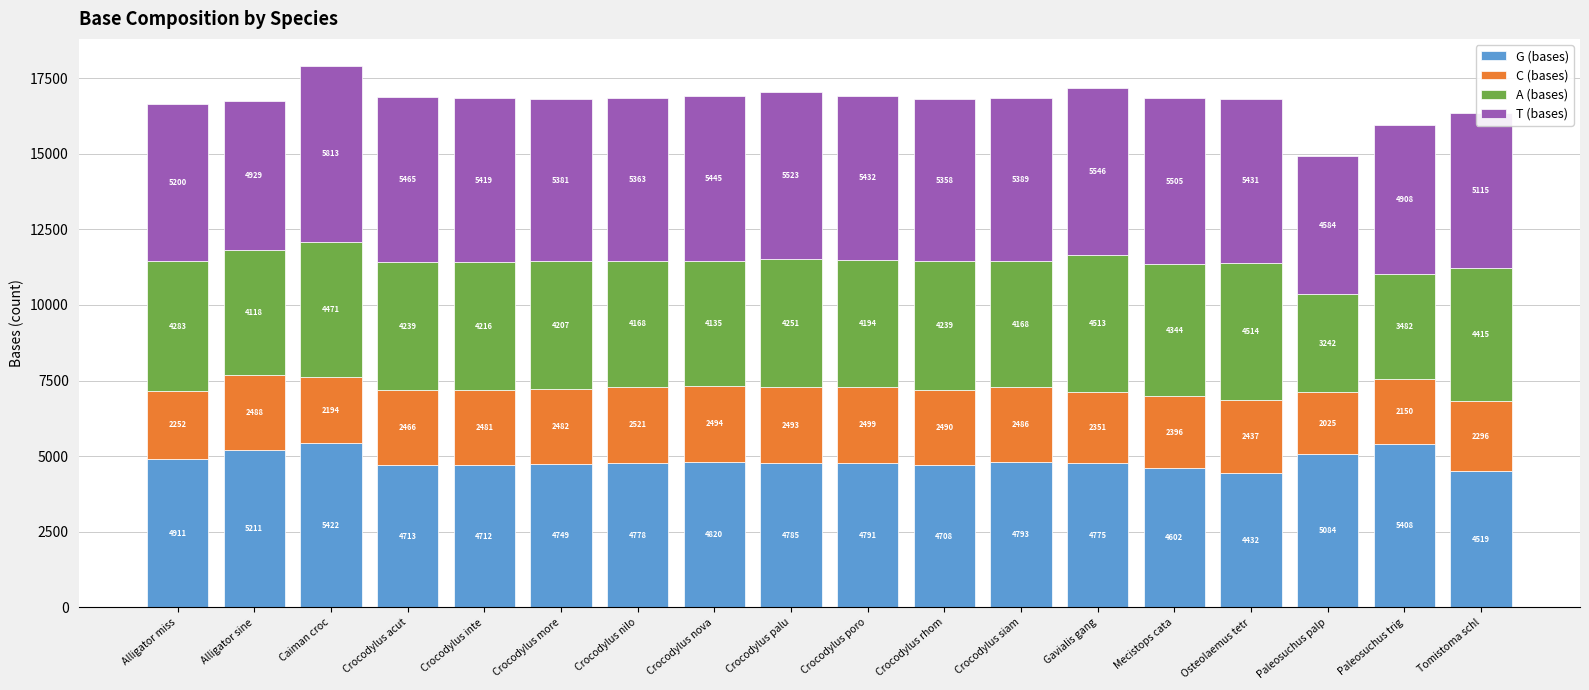

Is it true that G (bases) equals 1683 at Paleosuchus palp?

False